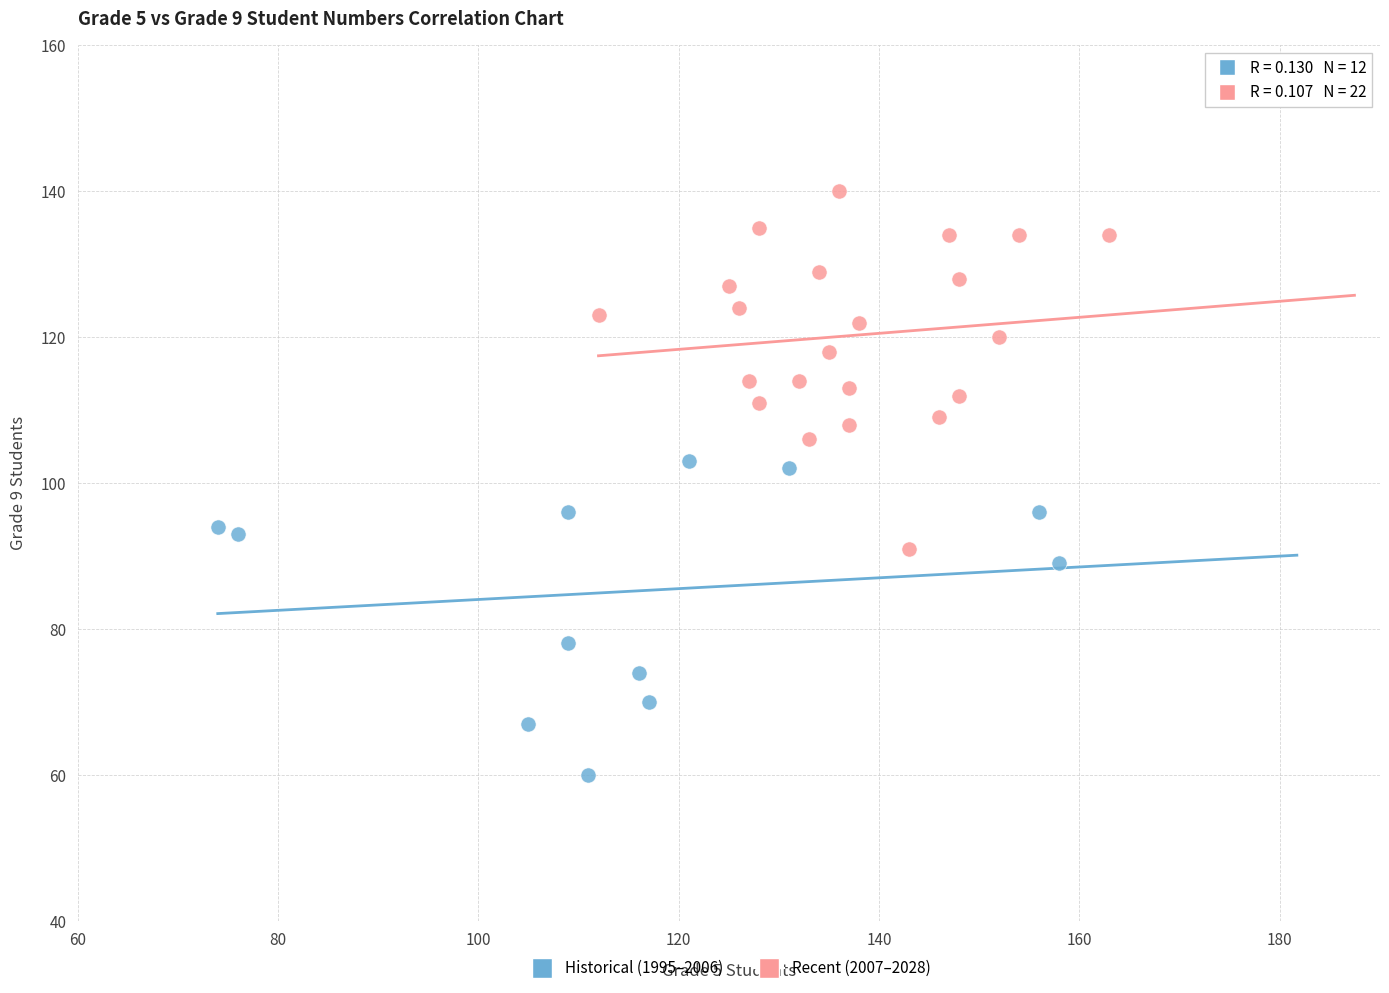

Which series reaches the maximum Y coordinate?

Recent (2007–2028)